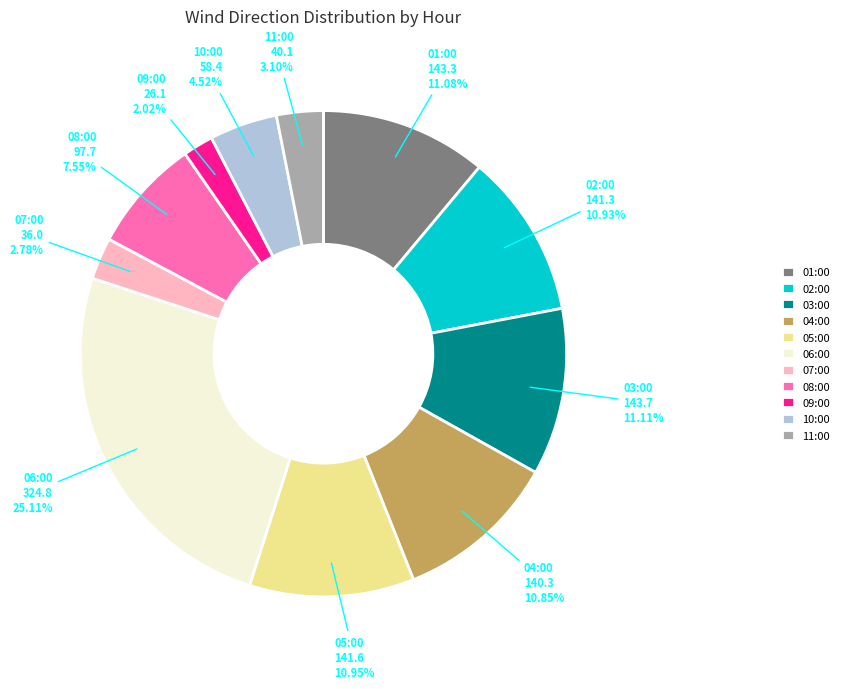

The 11:00 slice represents 3% of the pie. True or false?

True